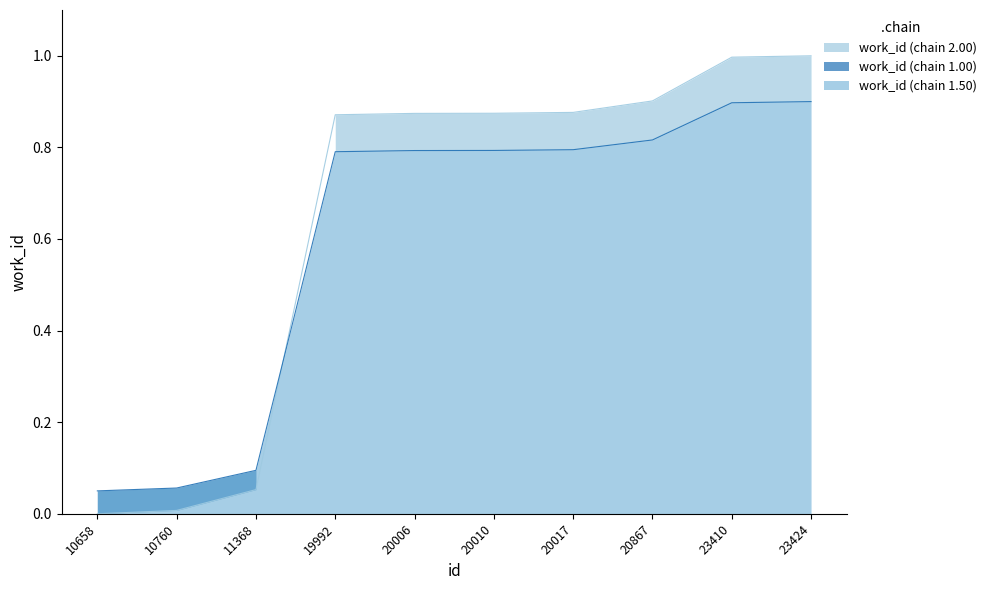

How many values are above zero?

9